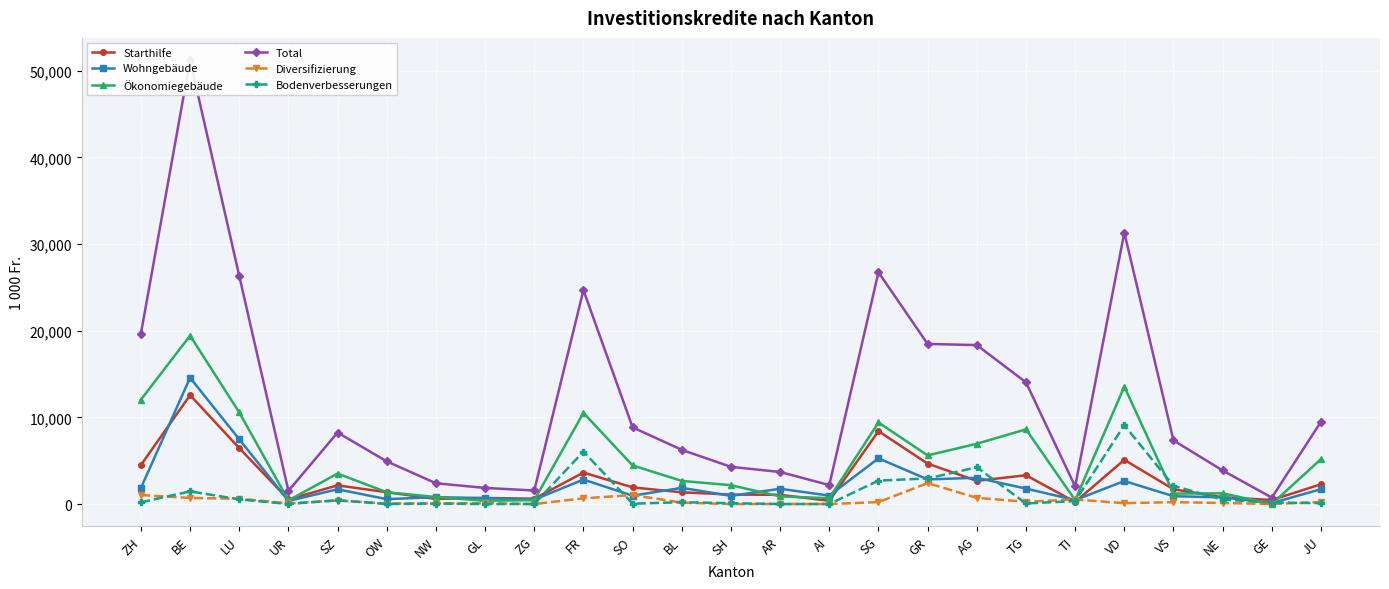

Which has a higher value, SZ or VS?

SZ